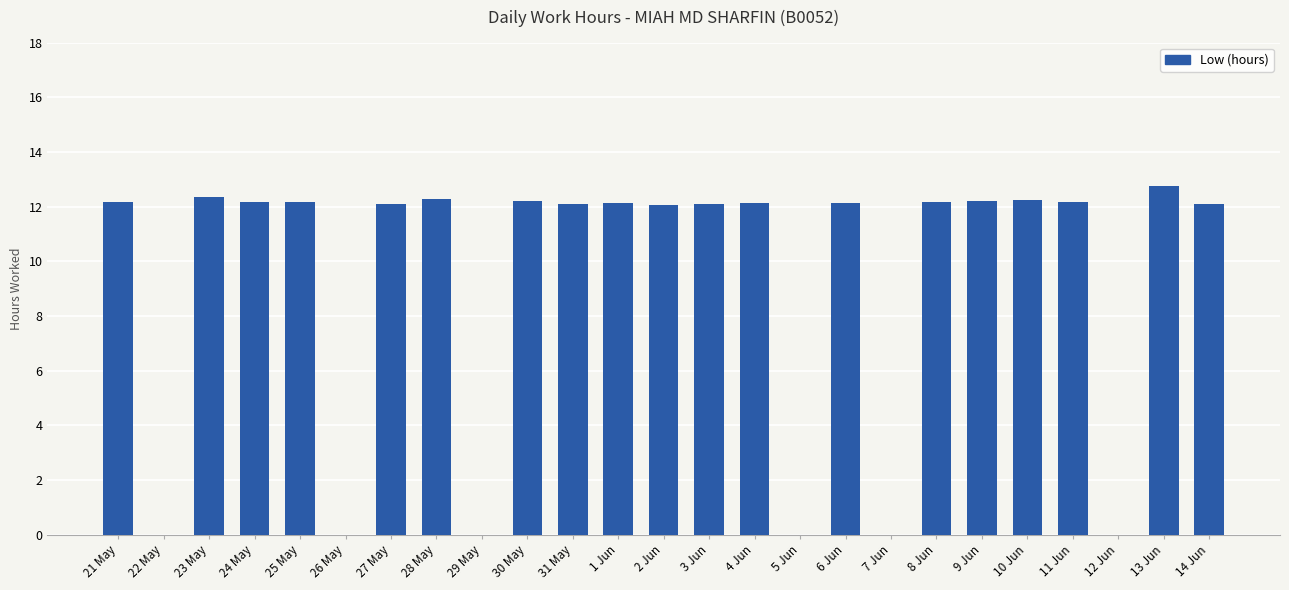

What is the sum of all values?

231.7